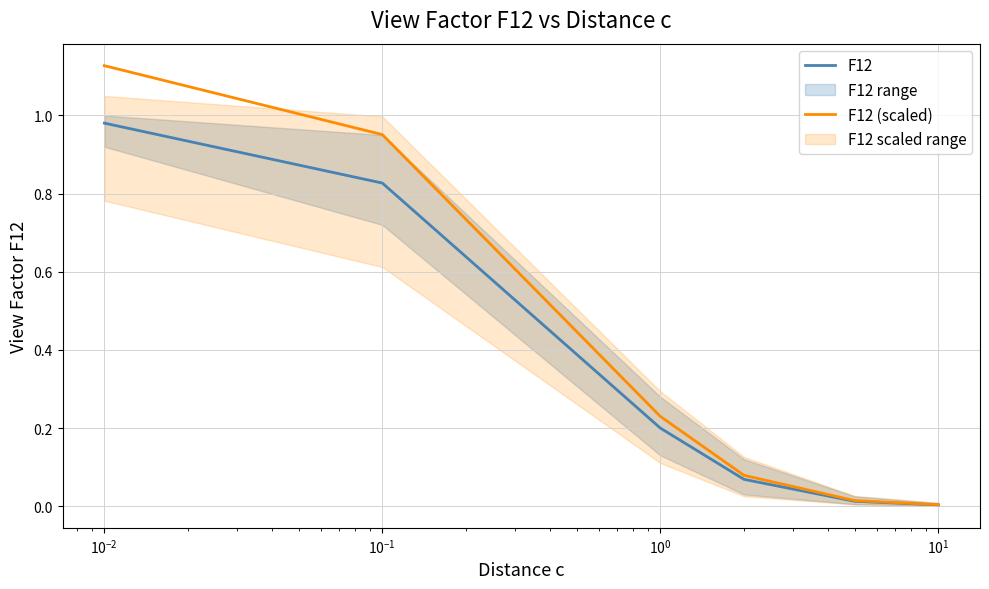

Count the number of data series in this chart.

2